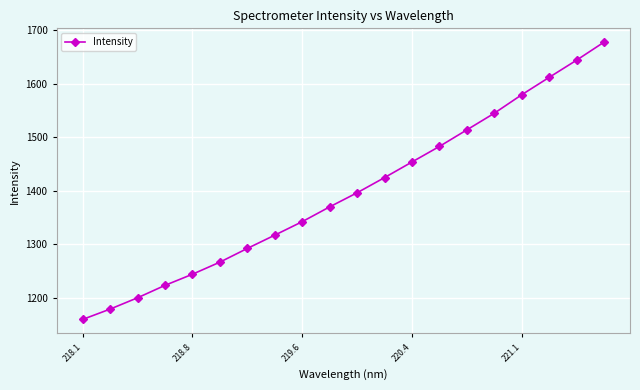

What is the difference between the maximum and minimum values?

518.1